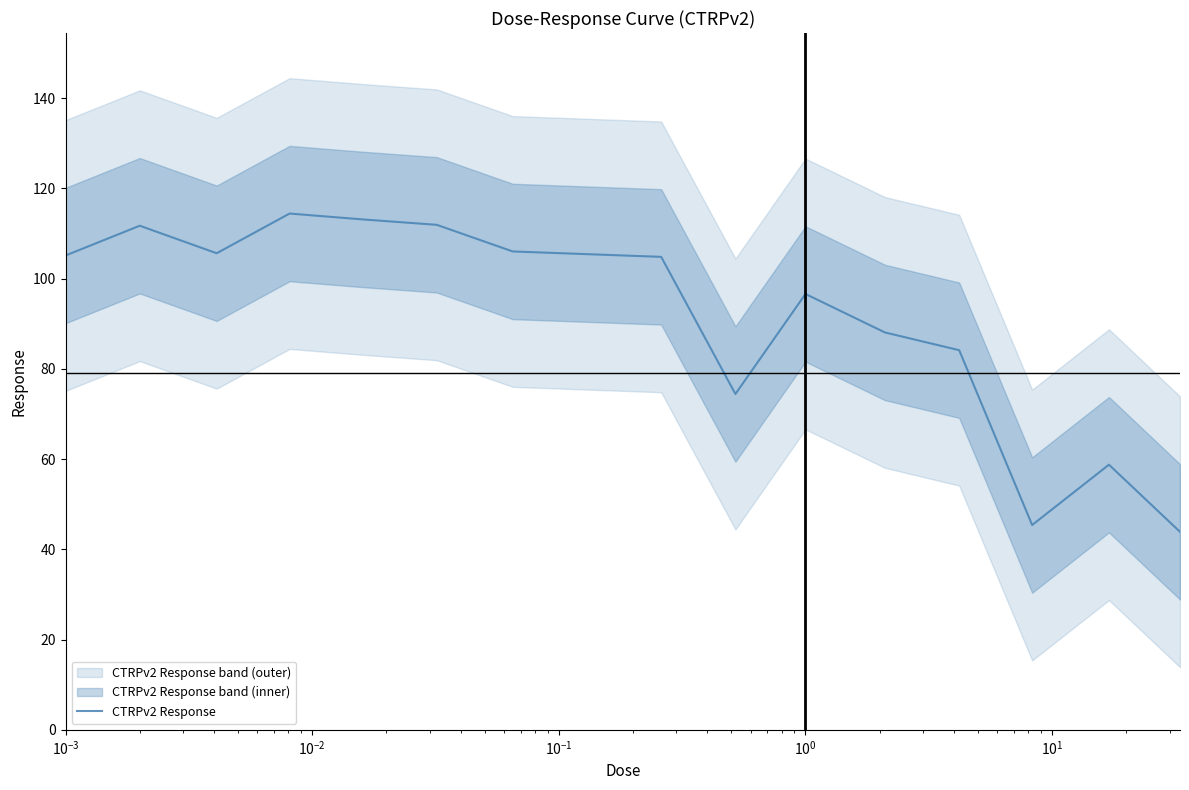

Reading left to right, what are all the values shown in this chart?

105.1	111.7	105.6	114.4	113.1	111.9	106.0	105.4	104.8	74.4	96.6	88.0	84.1	45.4	58.8	43.9